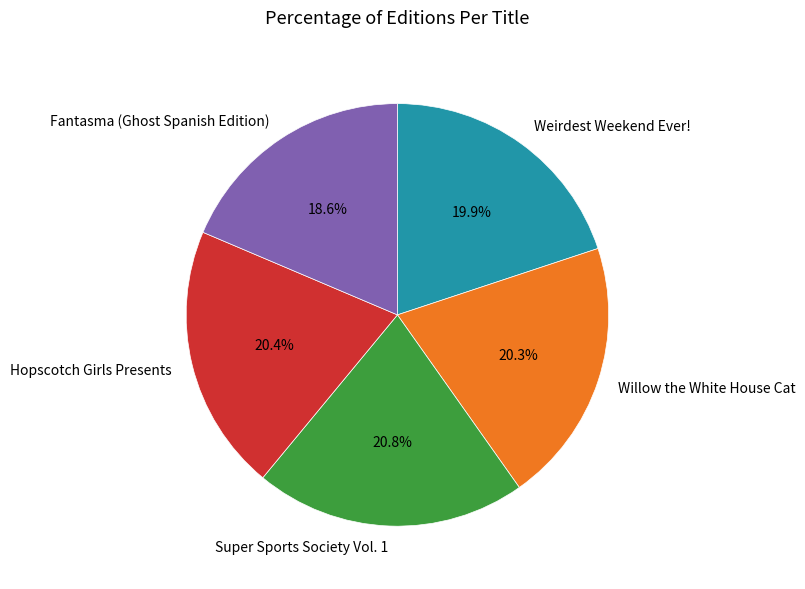

What percentage is NOT represented by Super Sports Society Vol. 1?

79.2%